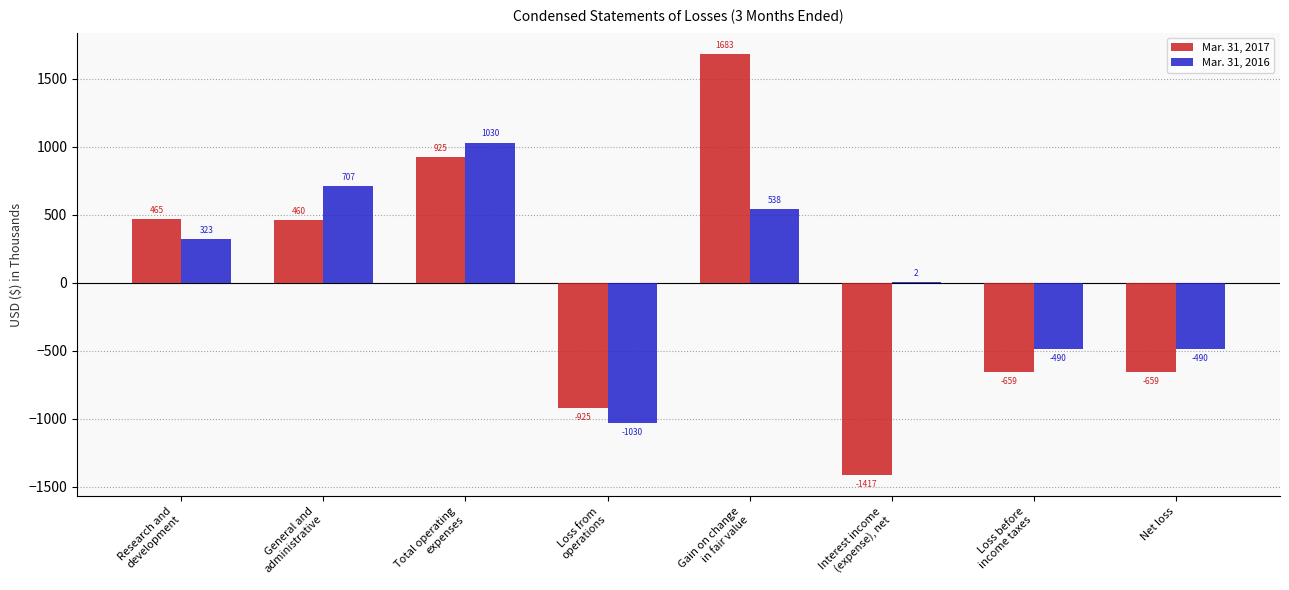

What is the difference between the Mar. 31, 2016 values at Loss before
income taxes and Loss from
operations?

540